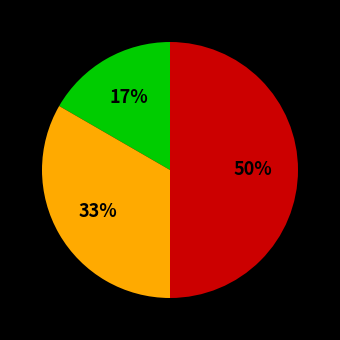

To the nearest percent, what is the difference between the largest and smallest slice percentages?

33%